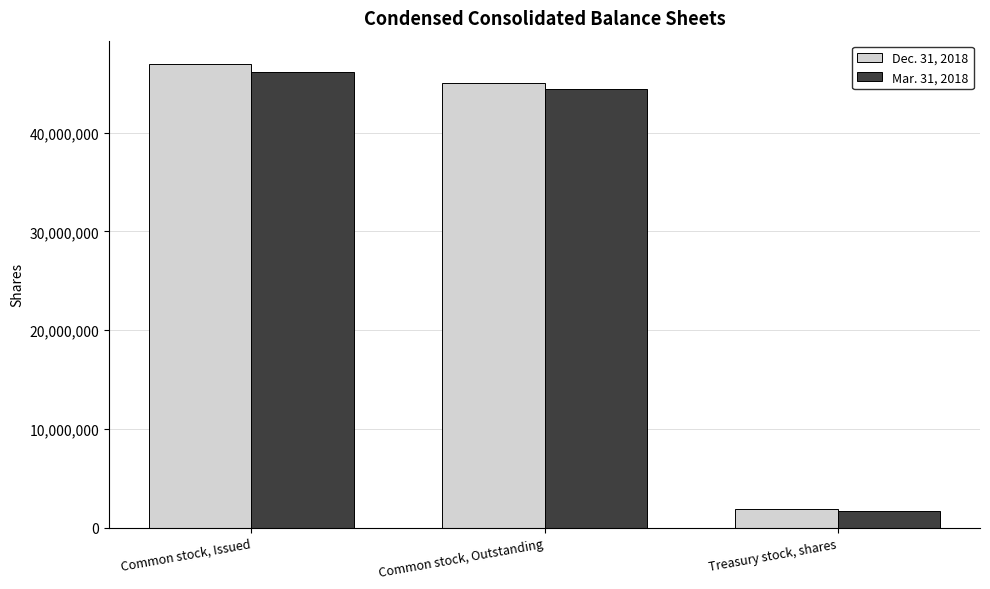

Which series changed the most between Common stock, Issued and Treasury stock, shares?

Dec. 31, 2018